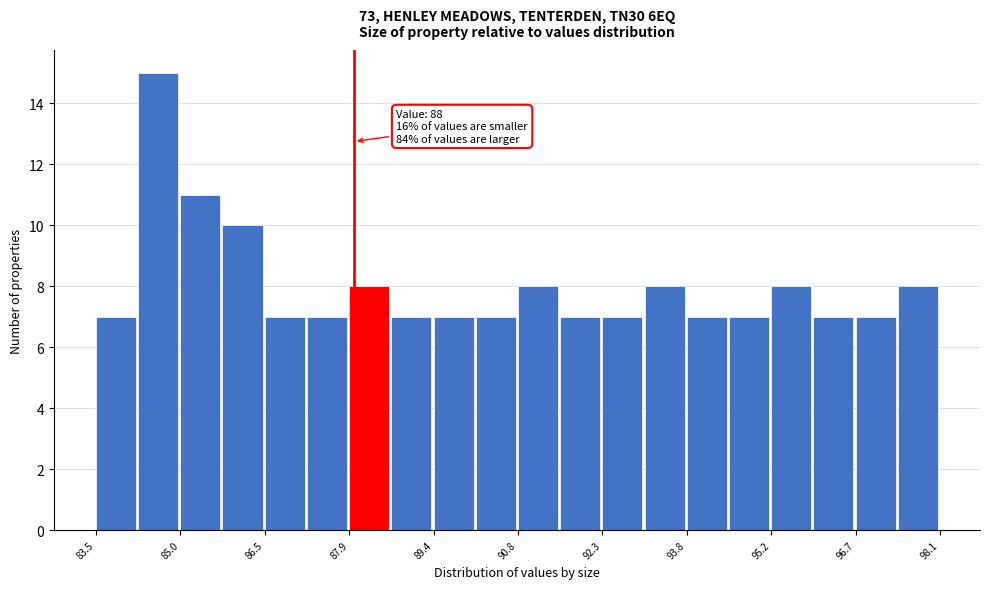

Read against the x-axis, roughly where is the centre of the tallest bar?

84.6